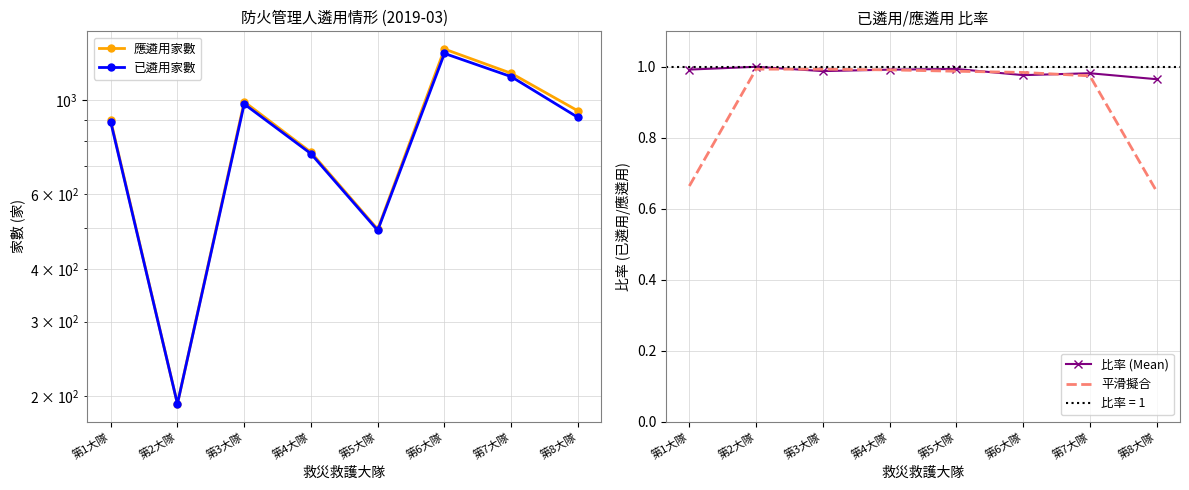

Rank the categories by 平滑擬合 value from lowest to highest.

第8大隊, 第1大隊, 第7大隊, 第6大隊, 第5大隊, 第4大隊, 第3大隊, 第2大隊